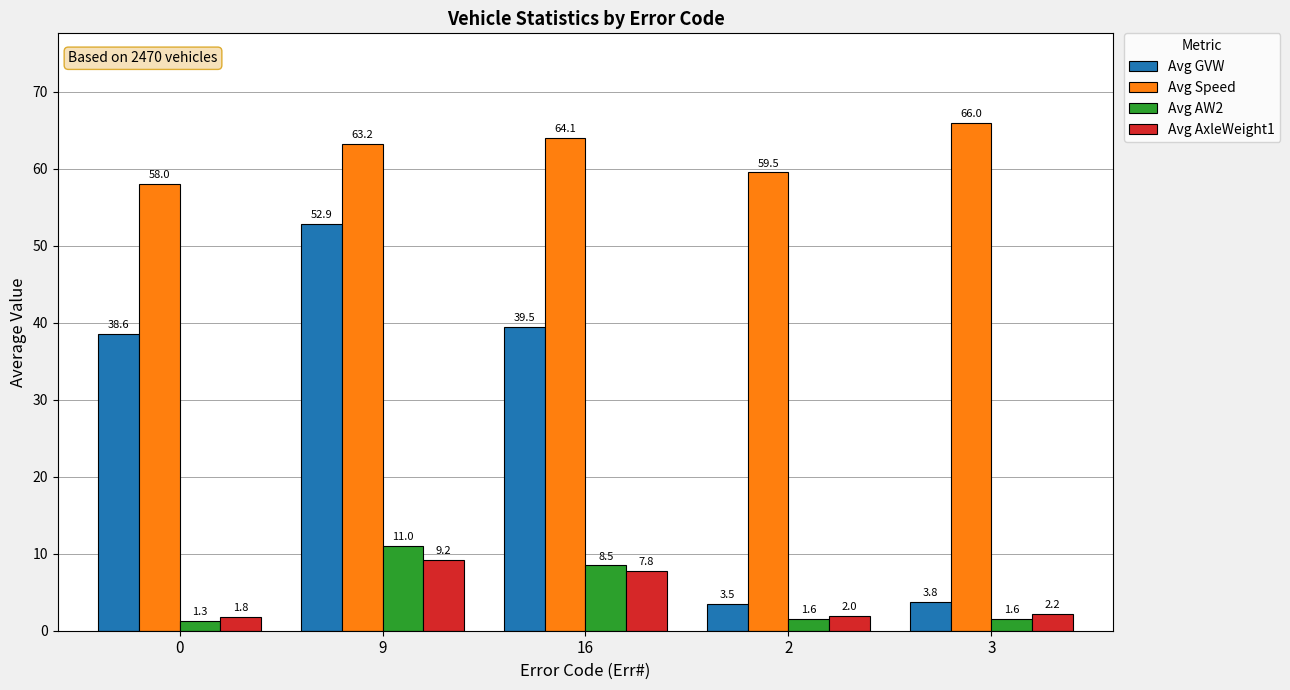

What is the sum of all Avg GVW values?

138.2